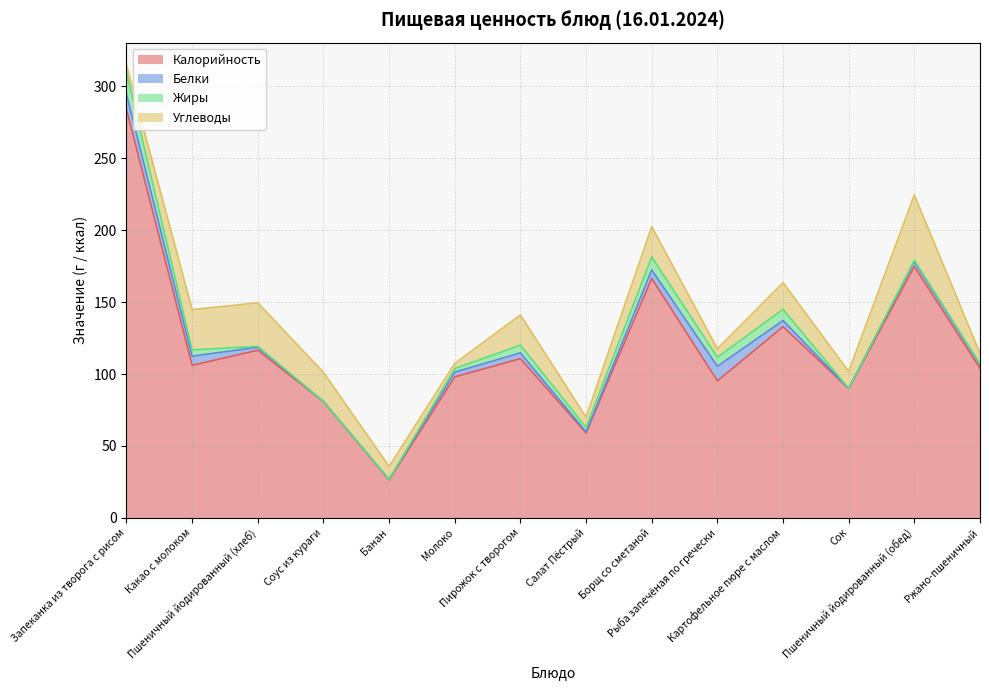

At Пирожок с творогом, list the series in order from largest to smallest.

Калорийность, Углеводы, Жиры, Белки